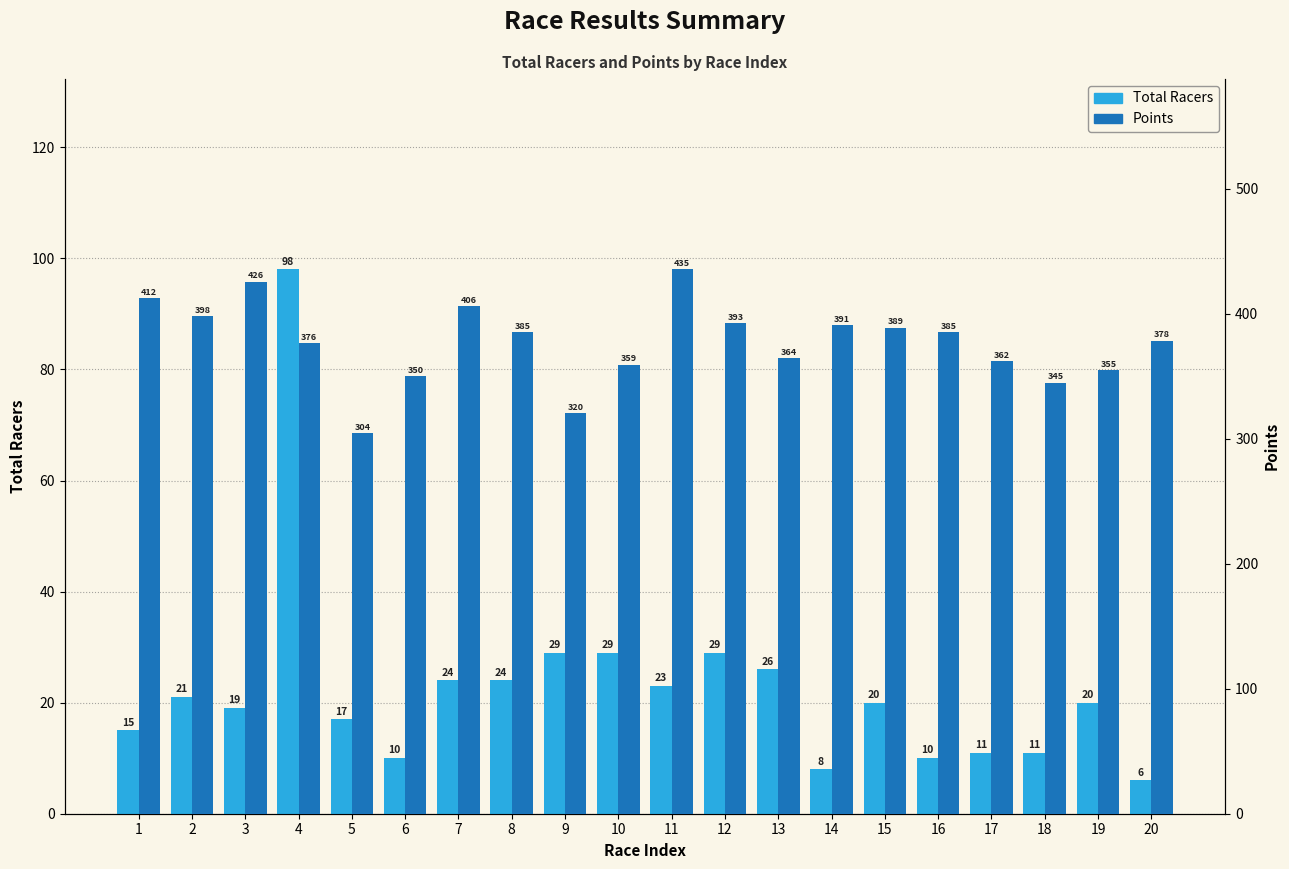

What is the average value of the Total Racers series?

22.5